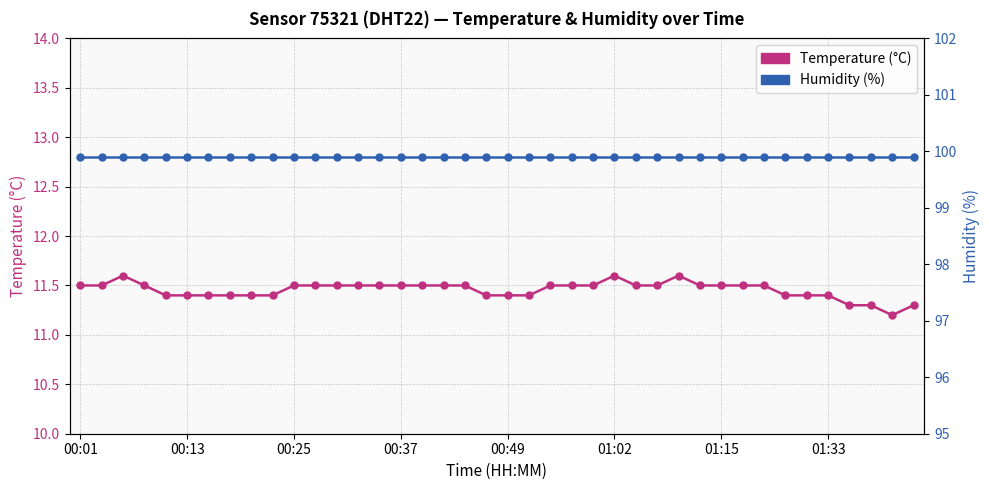

The value of Temperature (°C) at 33 is 19.4. True or false?

False